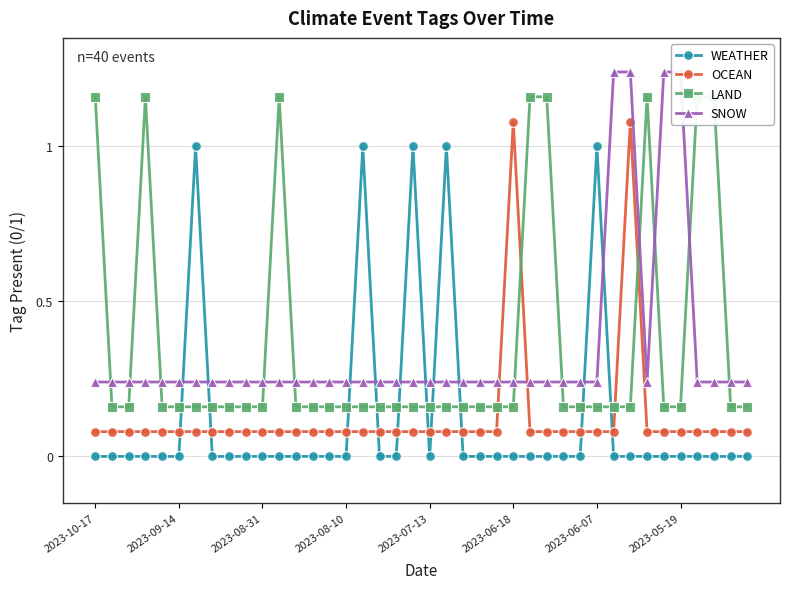

True or false: OCEAN and WEATHER intersect in this chart.

True